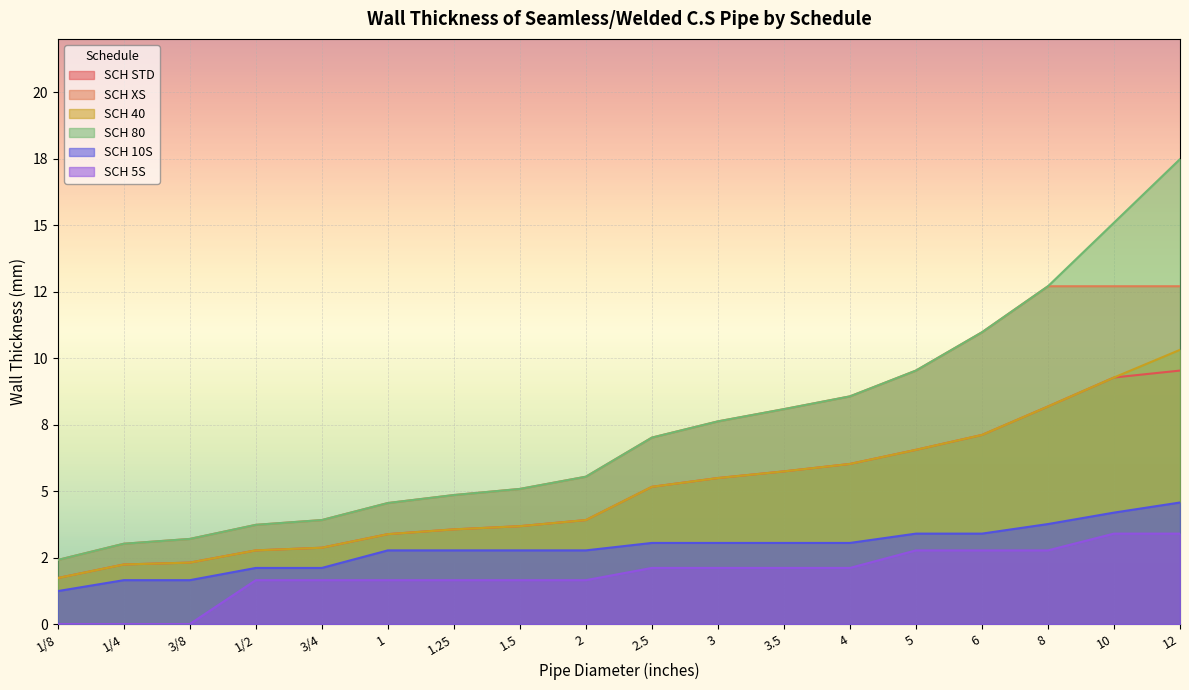

True or false: SCH 40 and SCH 80 intersect in this chart.

False